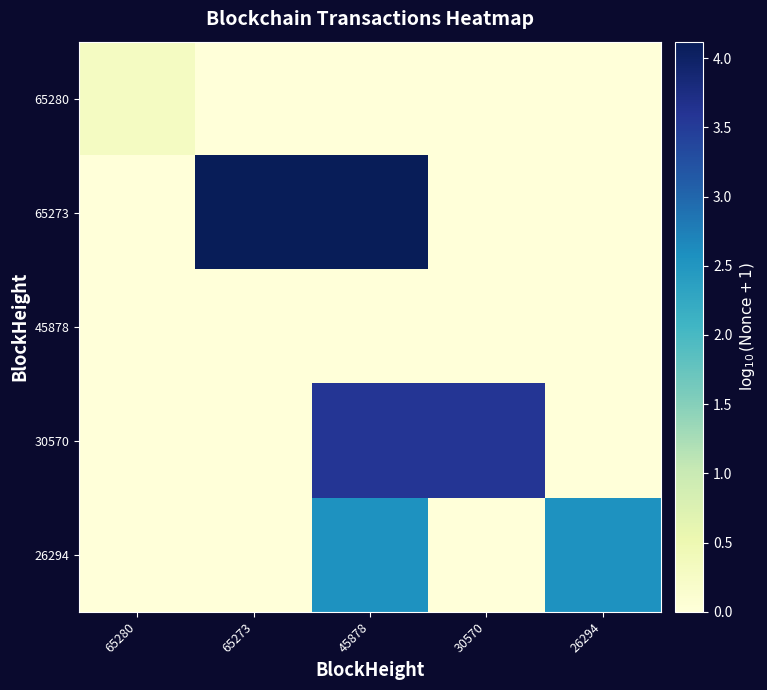

Between 65273 and 45878, which series saw the biggest shift?

30570